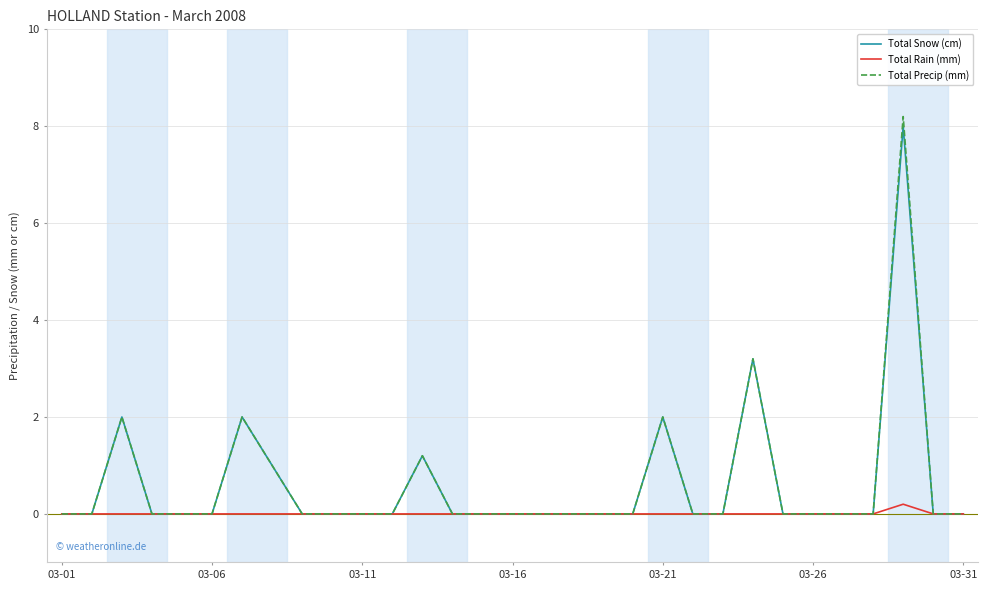

Is this an area chart (filled region under the line)?

No